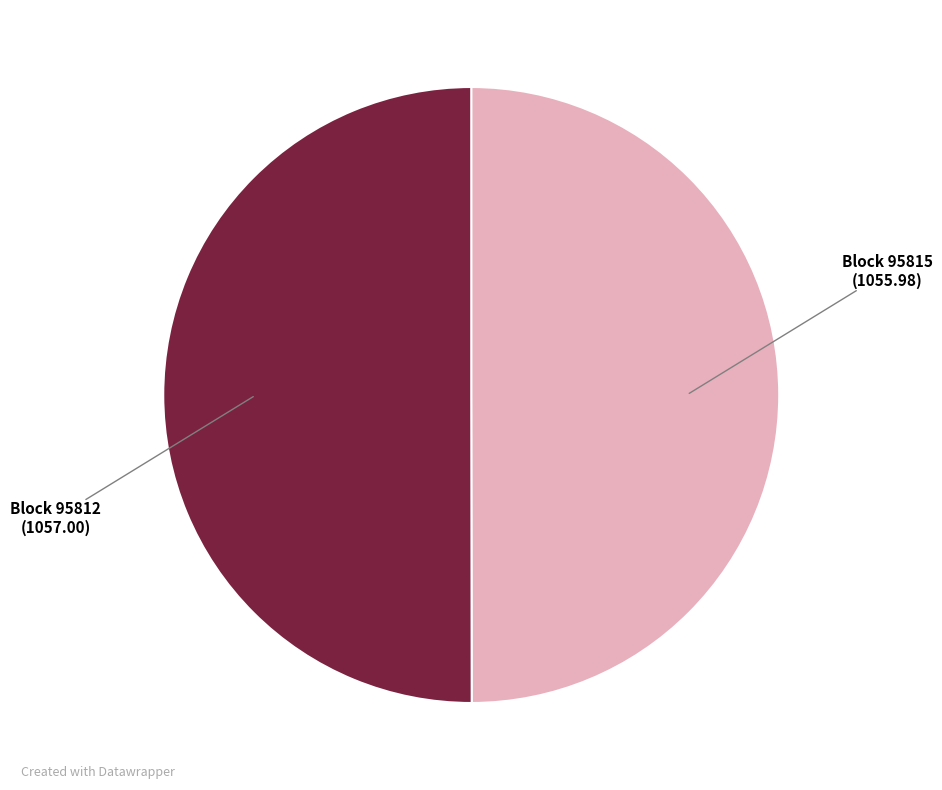

Which slice is the smallest?

95815